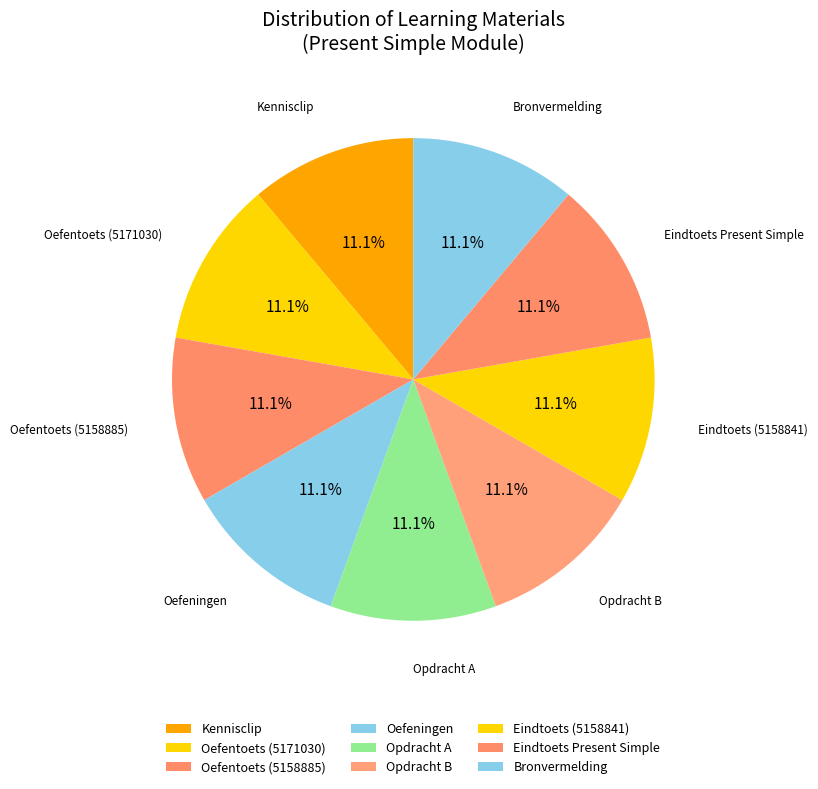

The Oefeningen slice represents 19% of the pie. True or false?

False